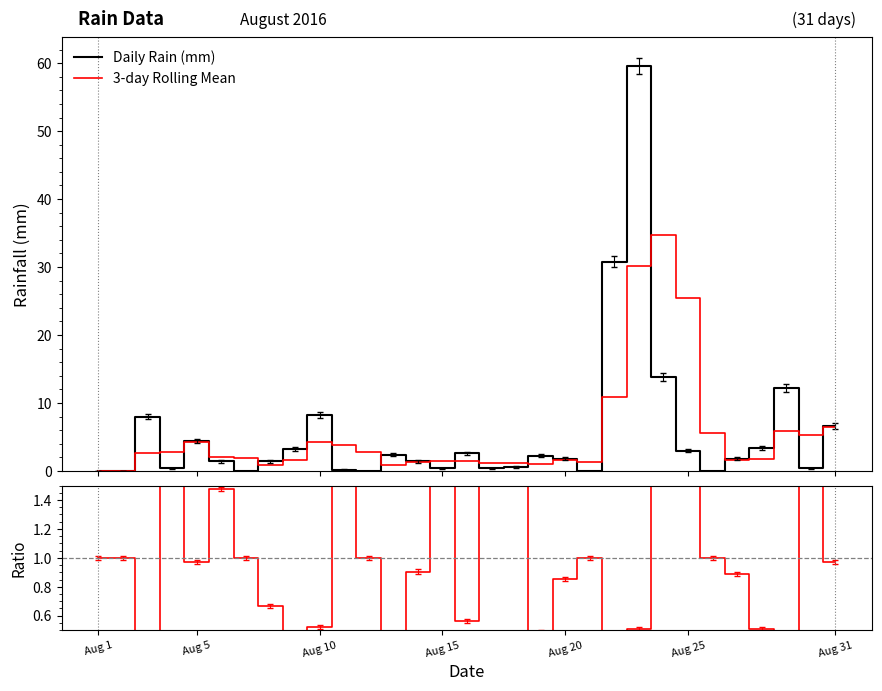

In Ratio, how many points are higher than both neighbors (excluding endpoints)?

8